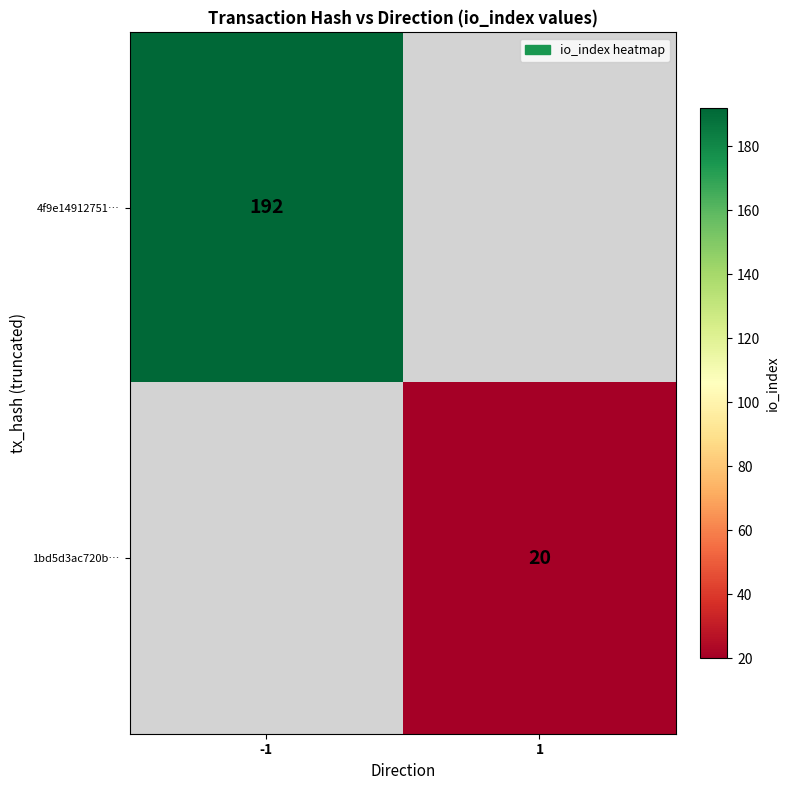

At how many categories does at least one series exceed 113?

1